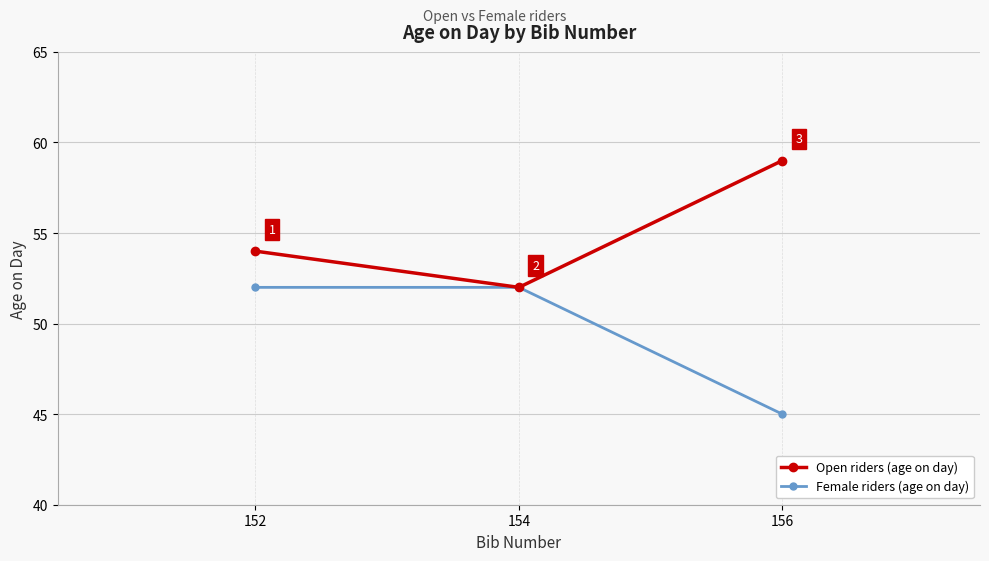

Is it true that Female riders (age on day) equals 52 at 154?

True